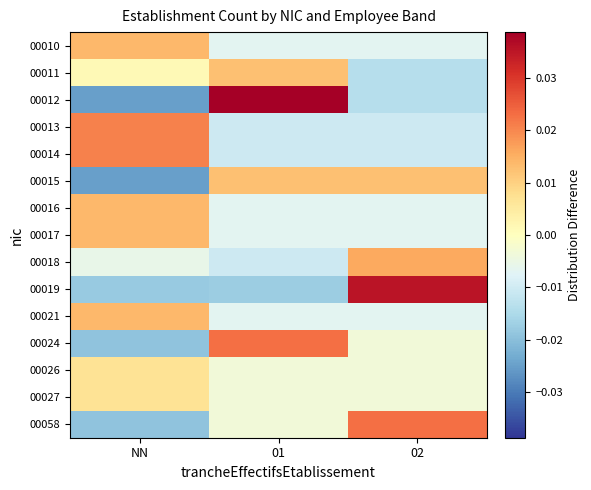

Reading left to right, list all the values displayed in this chart.

00010: NN=0.0	01=-0.0	02=-0.0
00011: NN=0.0	01=0.0	02=-0.0
00012: NN=-0.0	01=0.0	02=-0.0
00013: NN=0.0	01=-0.0	02=-0.0
00014: NN=0.0	01=-0.0	02=-0.0
00015: NN=-0.0	01=0.0	02=0.0
00016: NN=0.0	01=-0.0	02=-0.0
00017: NN=0.0	01=-0.0	02=-0.0
00018: NN=-0.0	01=-0.0	02=0.0
00019: NN=-0.0	01=-0.0	02=0.0
00021: NN=0.0	01=-0.0	02=-0.0
00024: NN=-0.0	01=0.0	02=-0.0
00026: NN=0.0	01=-0.0	02=-0.0
00027: NN=0.0	01=-0.0	02=-0.0
00058: NN=-0.0	01=-0.0	02=0.0